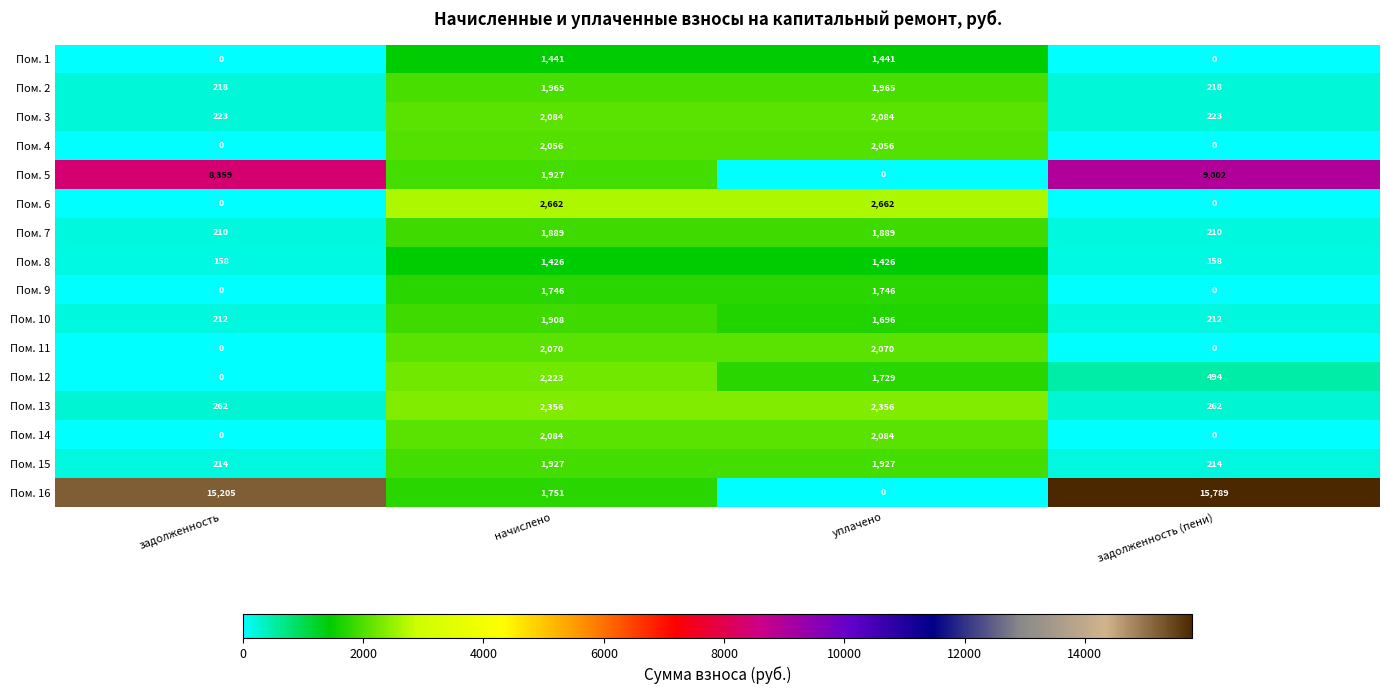

What is the sum of all Пом. 4 values?

4112